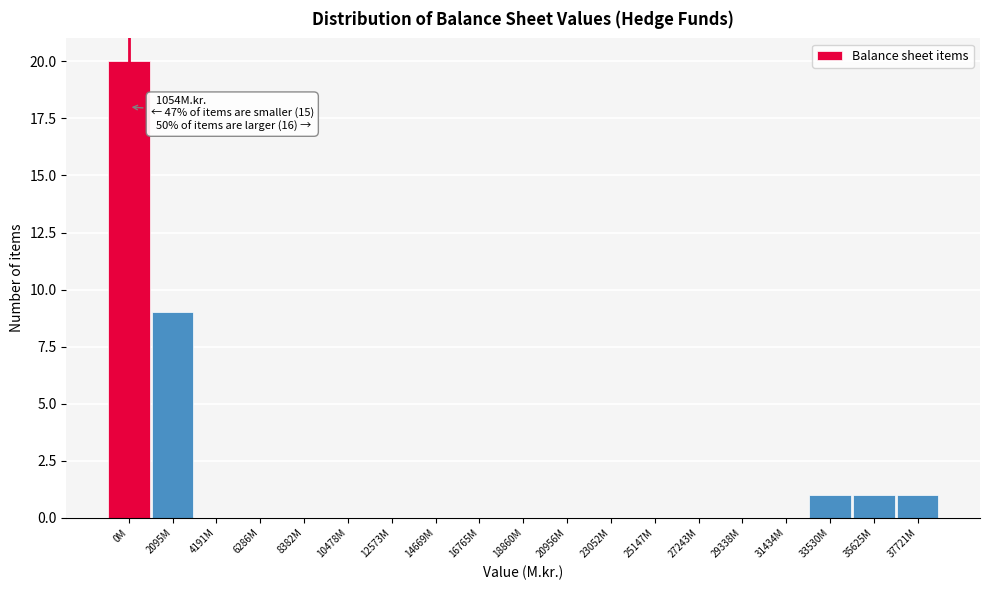

Reading left to right, extract all data points from this chart.

0M=20	2095M=9	4191M=0	6286M=0	8382M=0	10478M=0	12573M=0	14669M=0	16765M=0	18860M=0	20956M=0	23052M=0	25147M=0	27243M=0	29338M=0	31434M=0	33530M=1	35625M=1	37721M=1